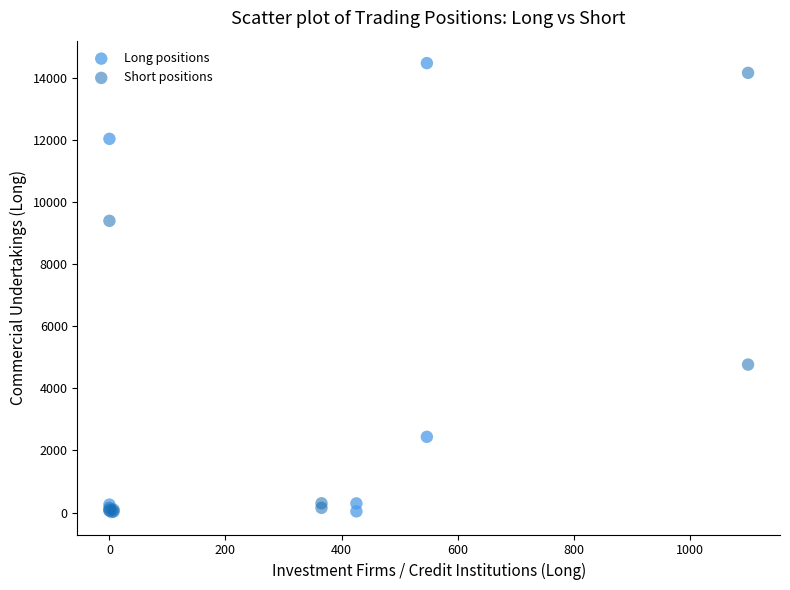

Which series contains the highest Y value?

Long positions